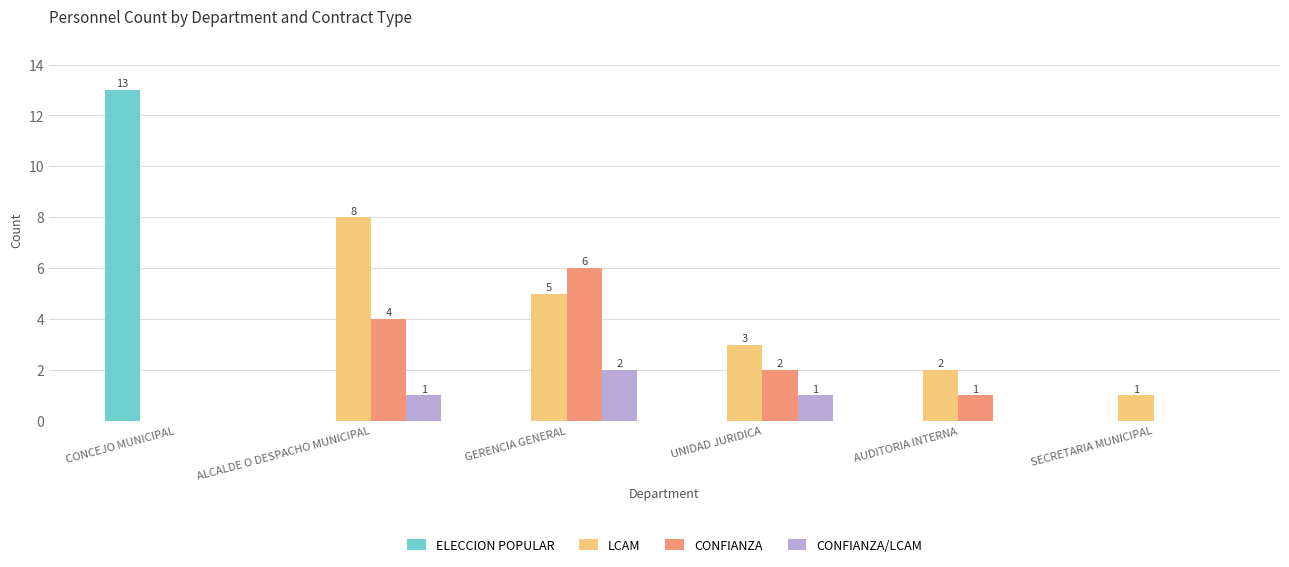

The value of ELECCION POPULAR at ALCALDE O DESPACHO MUNICIPAL is 7. True or false?

False